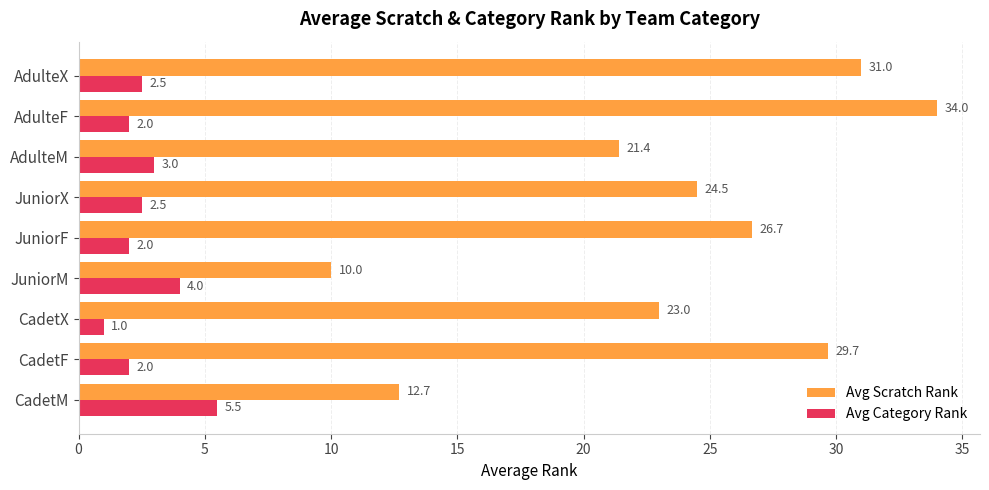

What are all the series names shown in the legend?

Avg Scratch Rank, Avg Category Rank